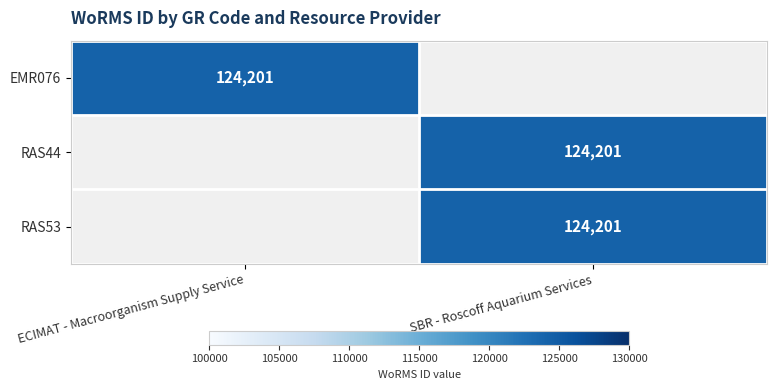

The RAS53 series shows 165808 at SBR - Roscoff Aquarium Services. True or false?

False